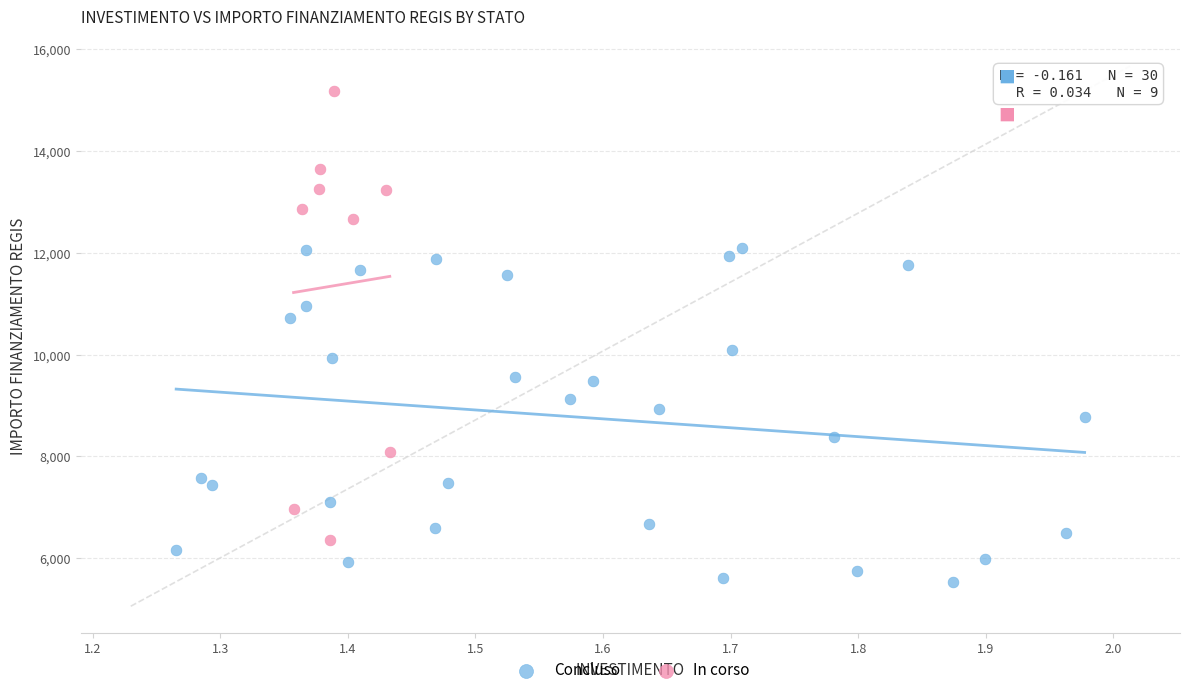

Which series reaches the minimum Y coordinate?

Concluso